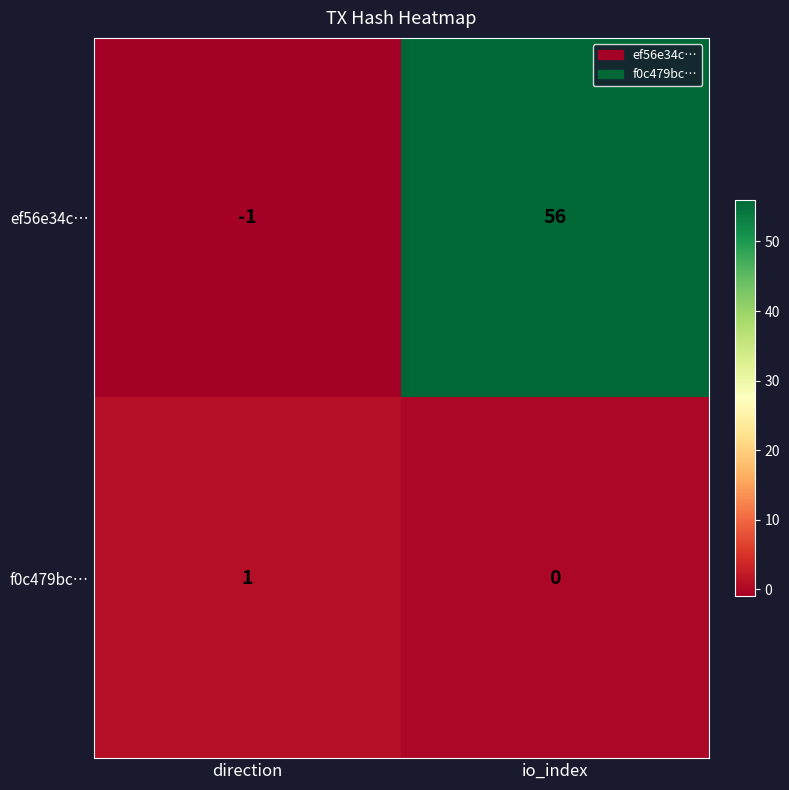

What is the difference between the highest and lowest values at direction?

2